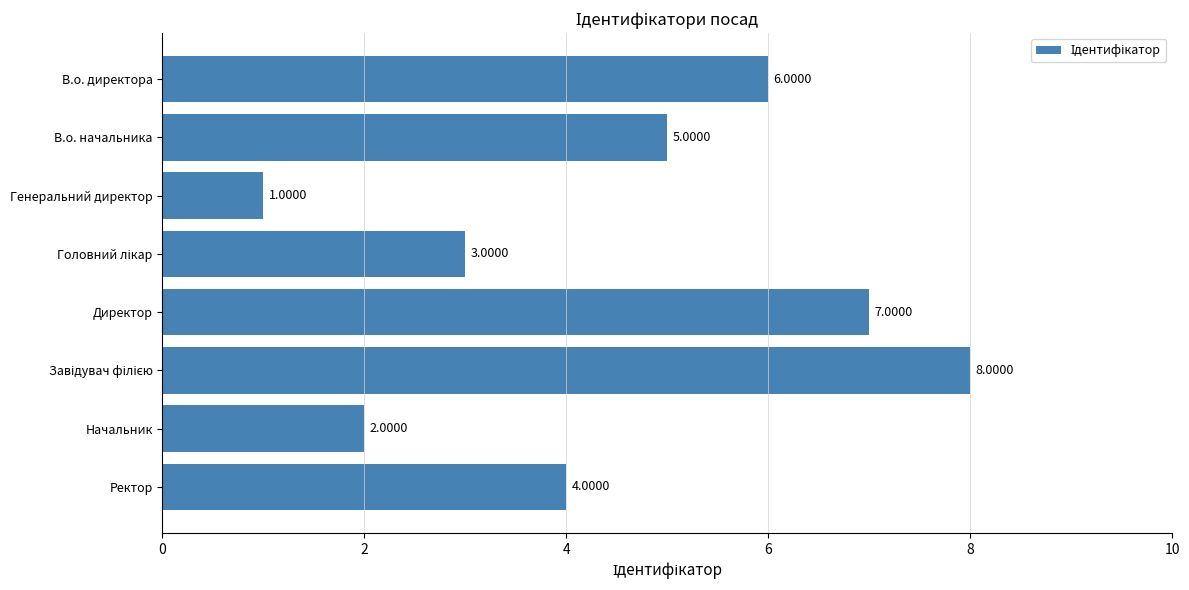

What is the label of the 6th bar from the bottom?

Генеральний директор